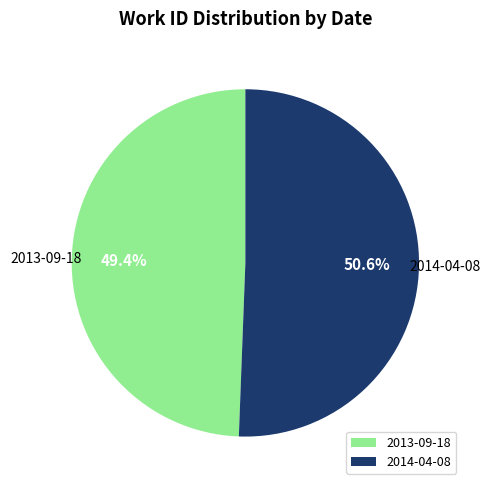

True or false: 2014-04-08 accounts for 56% of the total.

False